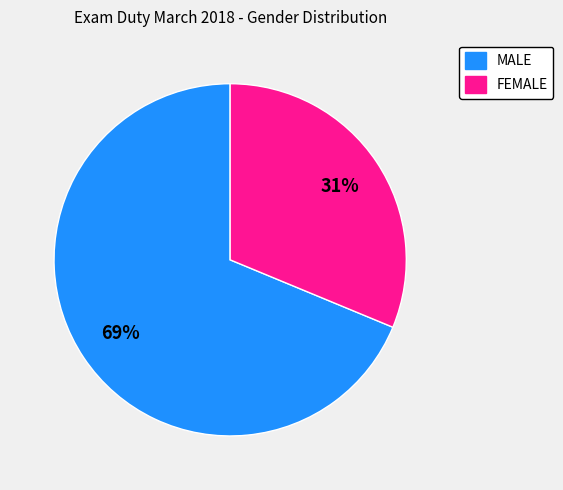

Is there a majority slice in this chart?

Yes